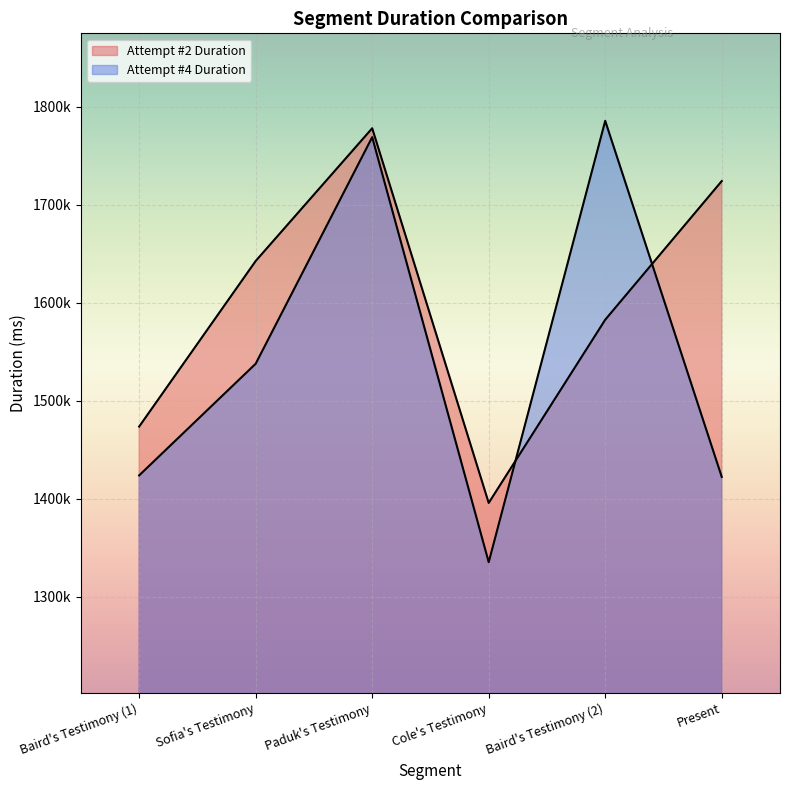

Reading right to left, transcribe all the data shown in this chart.

Attempt #2 Duration: Present=1724267	Baird's Testimony (2)=1582803	Cole's Testimony=1395877	Paduk's Testimony=1778168	Sofia's Testimony=1642711	Baird's Testimony (1)=1473795
Attempt #4 Duration: Present=1422439	Baird's Testimony (2)=1785730	Cole's Testimony=1335415	Paduk's Testimony=1769066	Sofia's Testimony=1537889	Baird's Testimony (1)=1423959